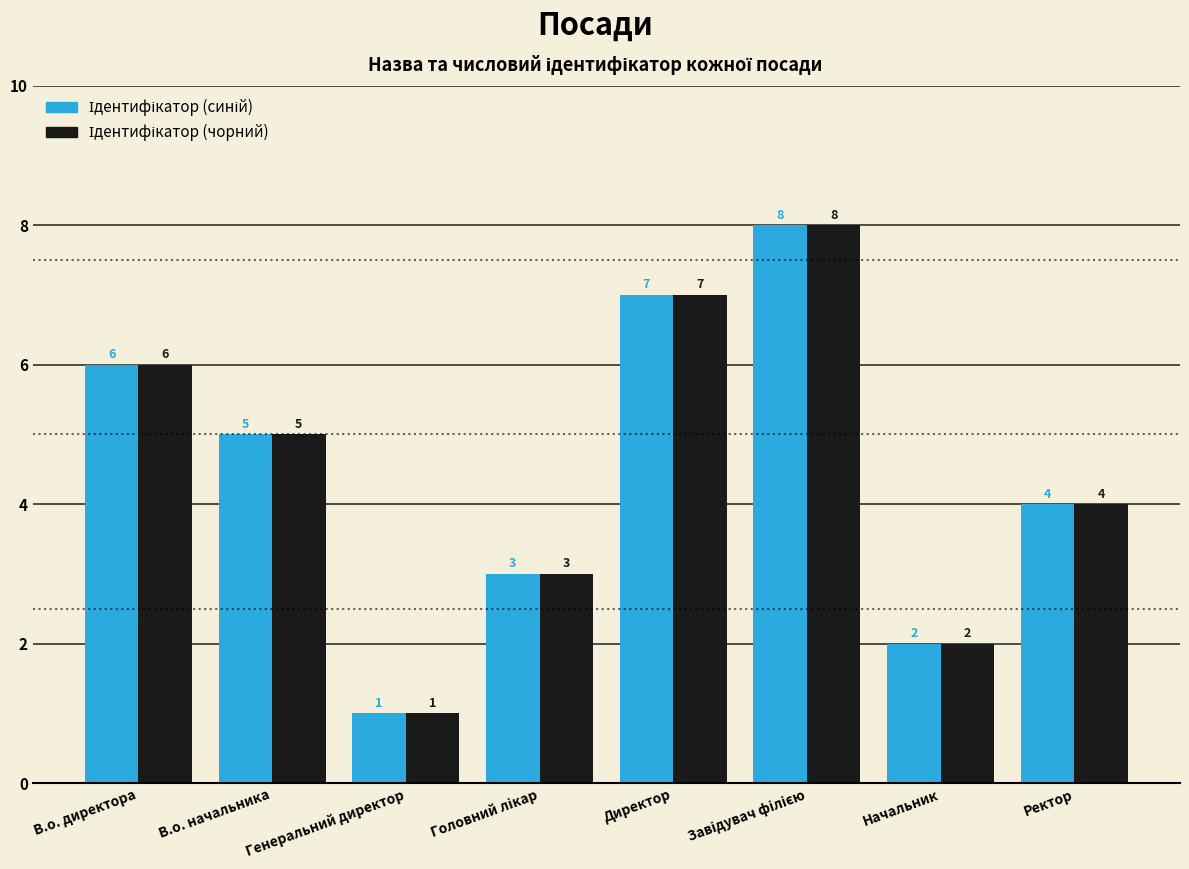

What is the total value across all series at Ректор?

8